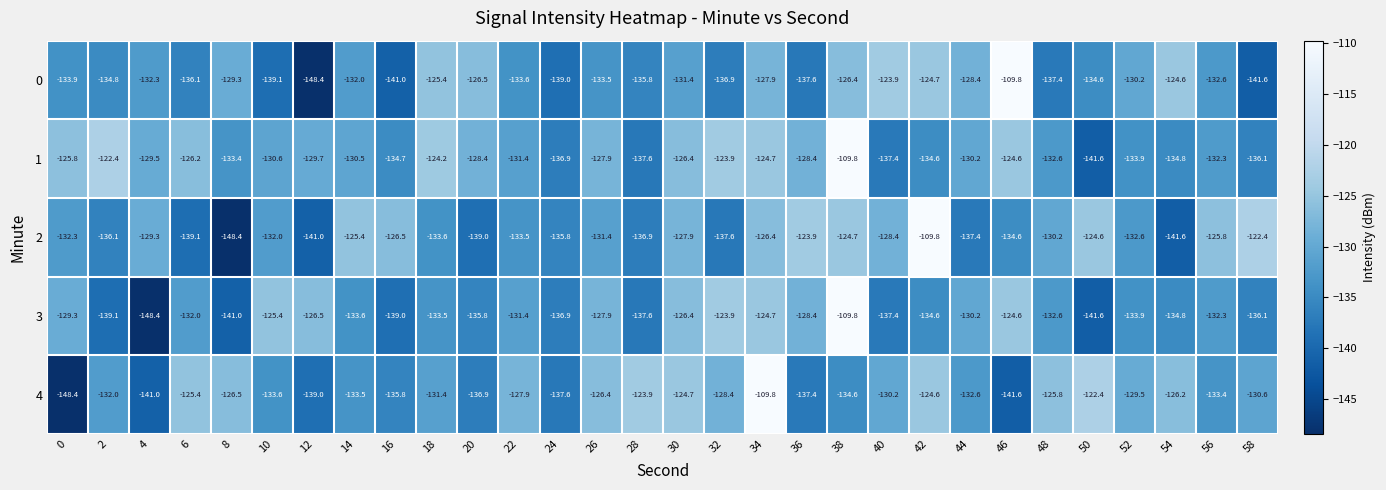

What is the average value of the 1 series?

-130.0